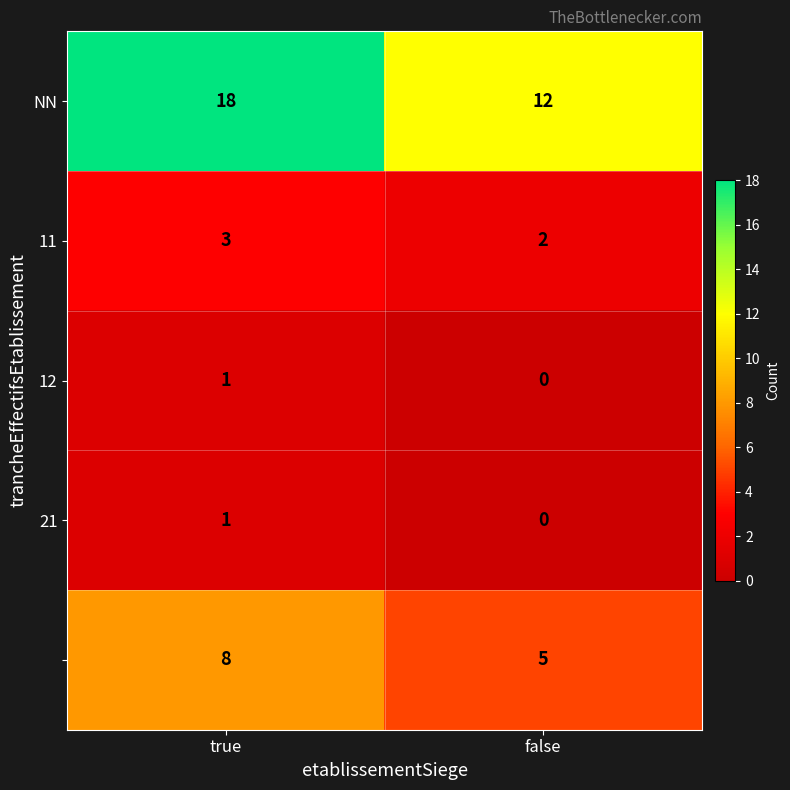

What is the difference between the highest and lowest values at false?

12